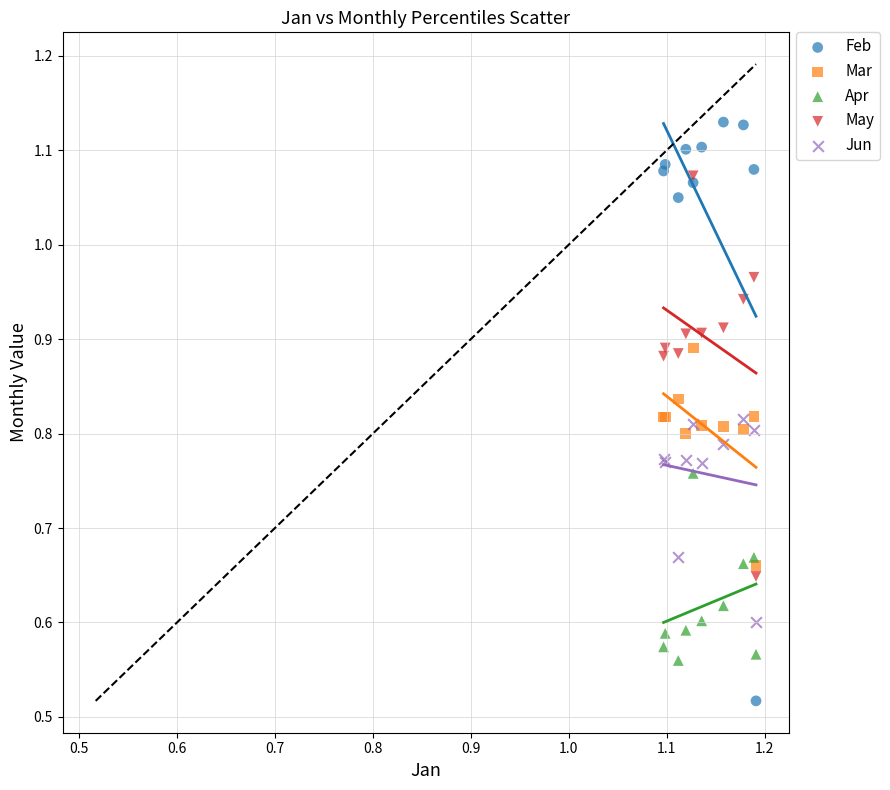

What are all the series names shown in the legend?

Feb, Mar, Apr, May, Jun